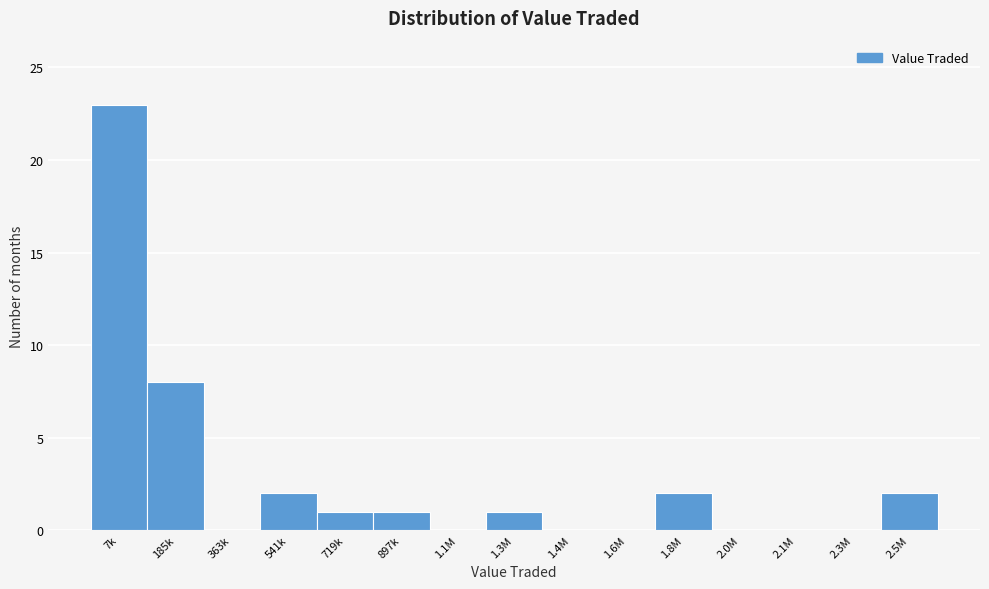

Reading left to right, extract all data points from this chart.

7k=23	185k=8	363k=0	541k=2	719k=1	897k=1	1.1M=0	1.3M=1	1.4M=0	1.6M=0	1.8M=2	2.0M=0	2.1M=0	2.3M=0	2.5M=2